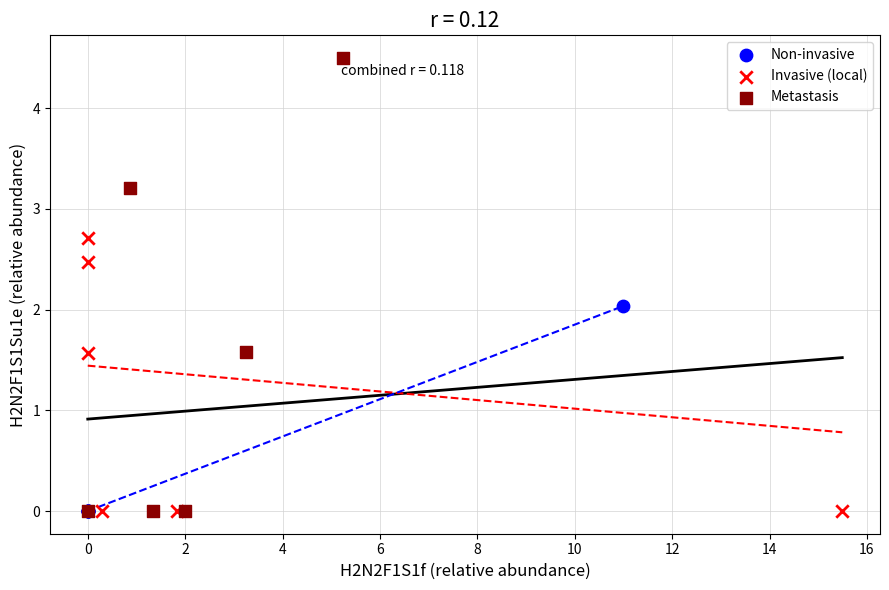

Which series has the largest Y range (max minus min)?

Metastasis